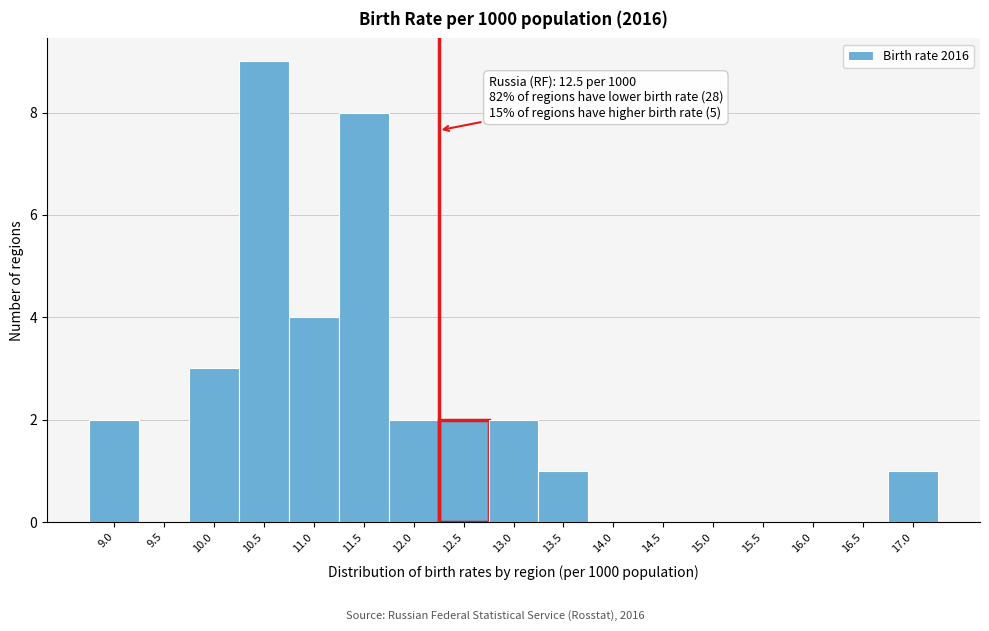

Reading left to right, list all the values displayed in this chart.

9.0=2	9.5=0	10.0=3	10.5=9	11.0=4	11.5=8	12.0=2	12.5=2	13.0=2	13.5=1	14.0=0	14.5=0	15.0=0	15.5=0	16.0=0	16.5=0	17.0=1